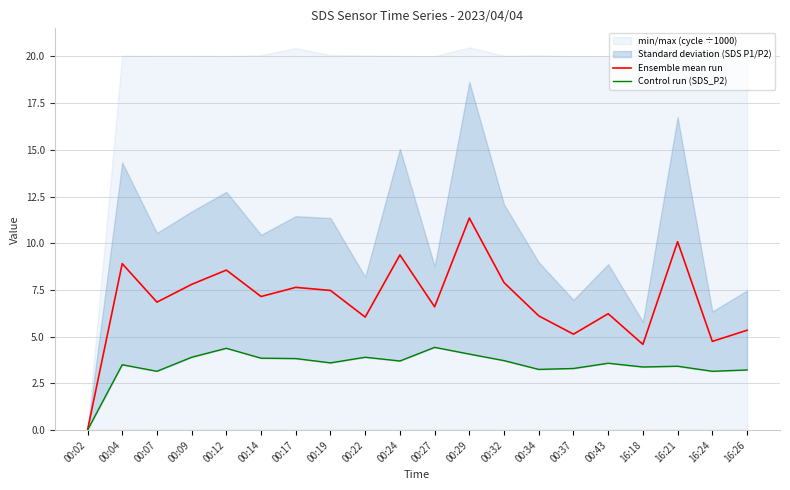

List the series in order of their peak value, lowest first.

Control run (SDS_P2), Ensemble mean run